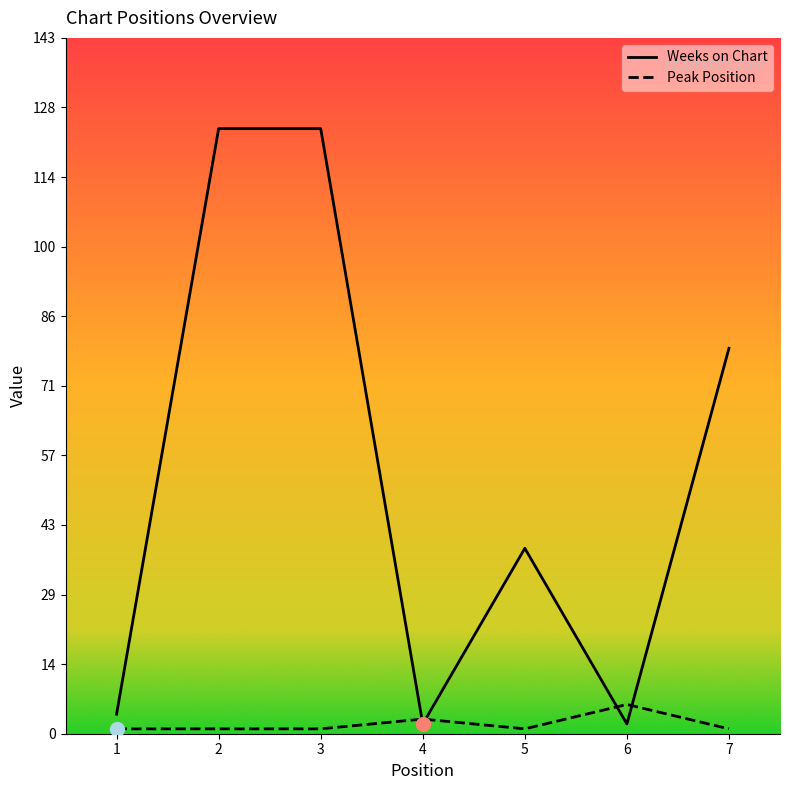

Is this an area chart (filled region under the line)?

No